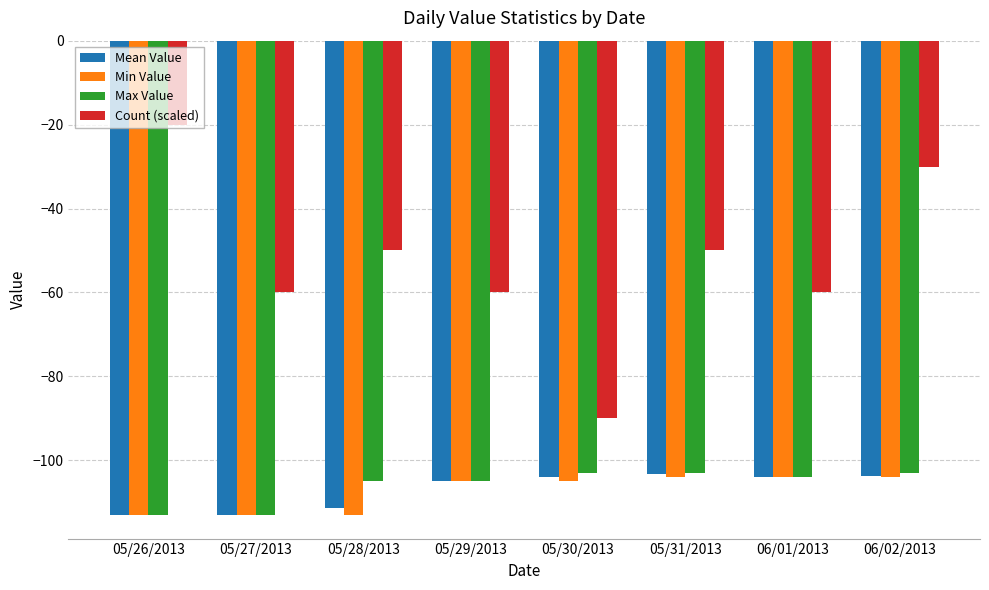

Is it true that Max Value equals -113.0 at 05/26/2013?

True